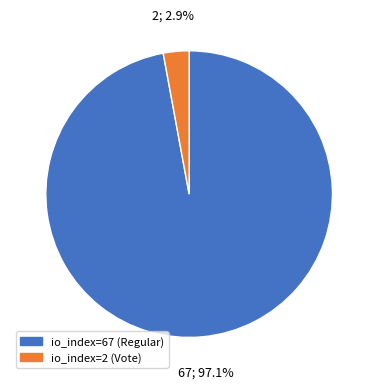

To the nearest percent, what portion does io_index=2 (Vote) represent?

3%